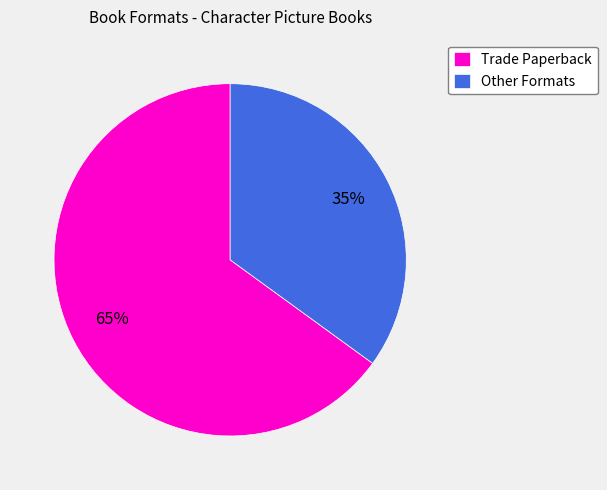

To the nearest percent, what is the average slice percentage?

50%